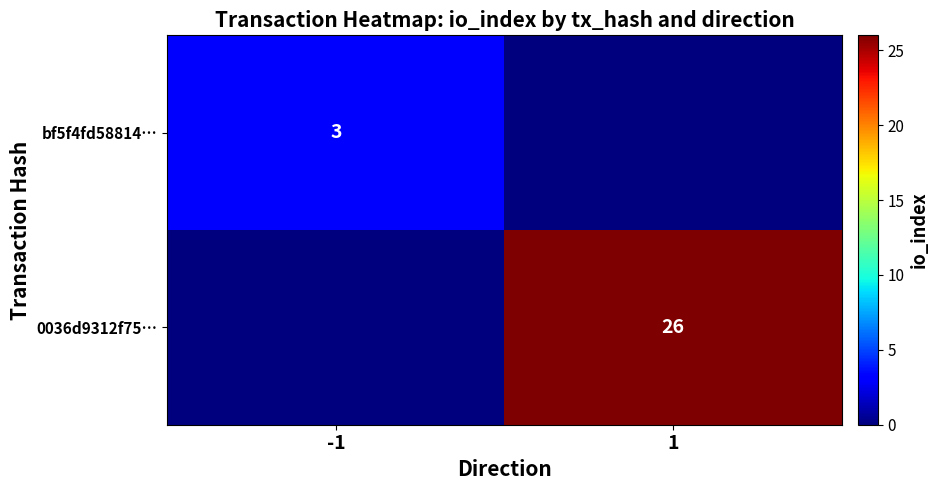

The bf5f4fd58814… series shows 3 at -1. True or false?

True